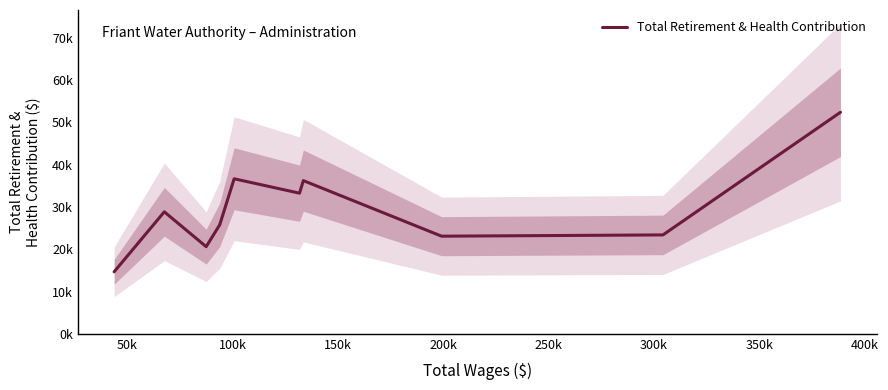

What is the smallest value displayed?

14675